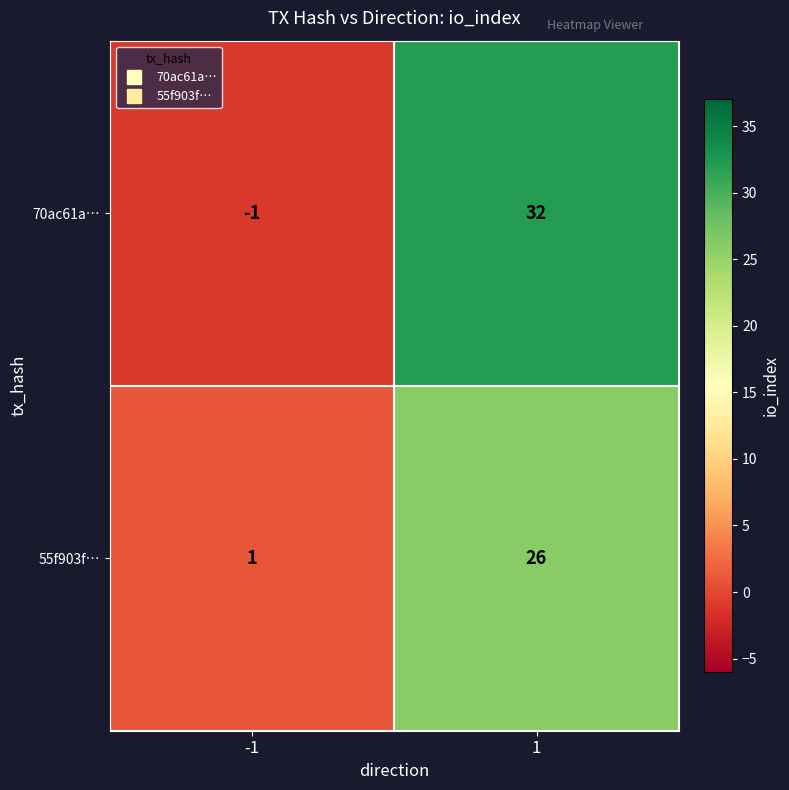

How many negative values does the 70ac61a… series have?

1